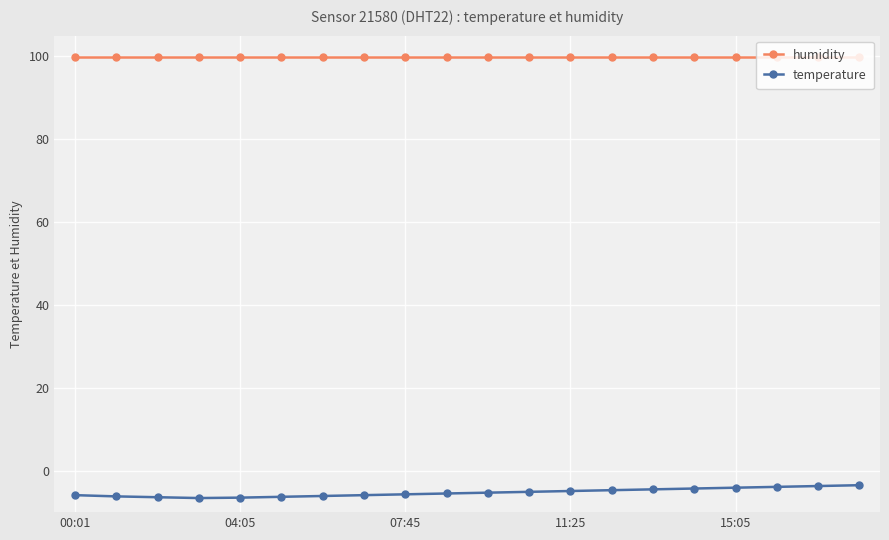

What is the sum of all humidity values?

1998.0